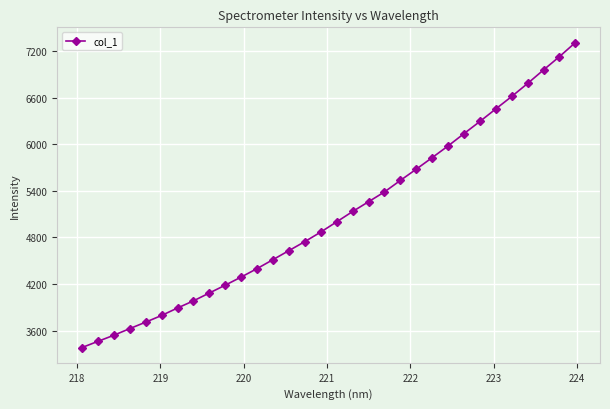

Does the chart display data point markers on the line(s)?

Yes